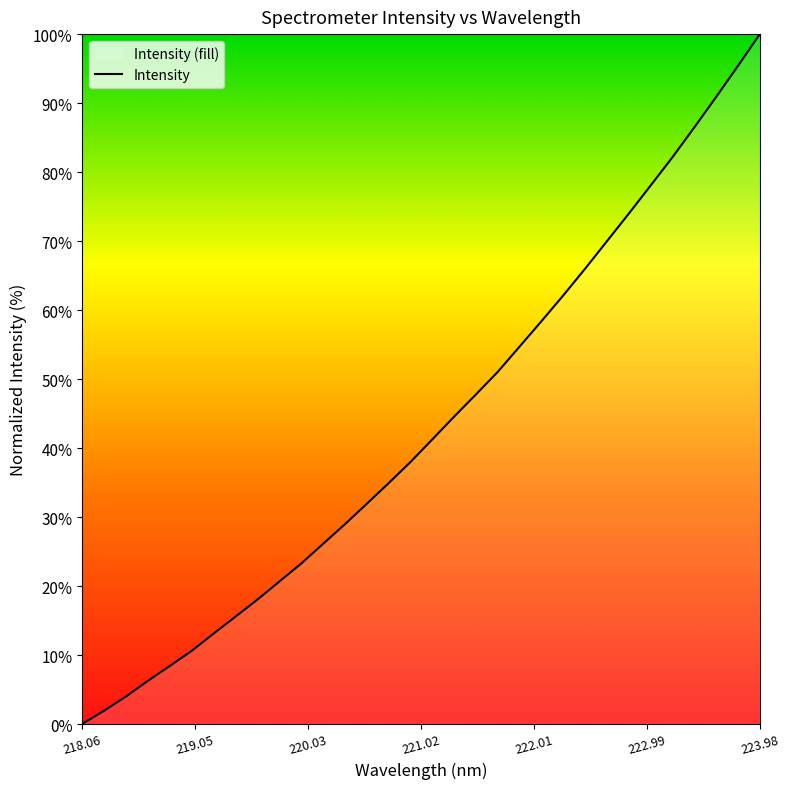

What is the ratio of the value at 222.0721 to the value at 220.9264?

1.5